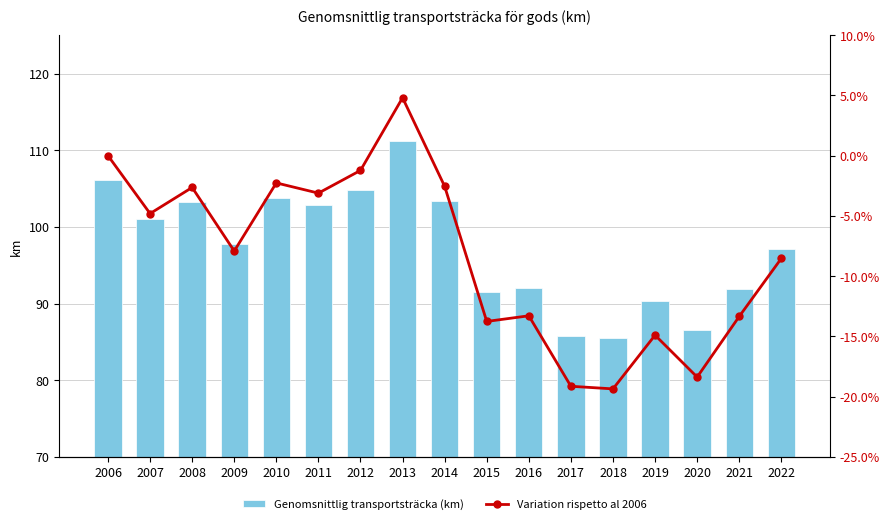

Reading left to right, transcribe all the data shown in this chart.

Genomsnittlig transportsträcka (km): 2006=106.1	2007=101.0	2008=103.3	2009=97.7	2010=103.7	2011=102.8	2012=104.8	2013=111.2	2014=103.4	2015=91.5	2016=92.0	2017=85.8	2018=85.6	2019=90.3	2020=86.6	2021=91.9	2022=97.0
Variation rispetto al 2006: 2006=0.0	2007=-4.8	2008=-2.6	2009=-7.9	2010=-2.3	2011=-3.1	2012=-1.2	2013=4.8	2014=-2.5	2015=-13.8	2016=-13.3	2017=-19.1	2018=-19.4	2019=-14.9	2020=-18.4	2021=-13.3	2022=-8.5